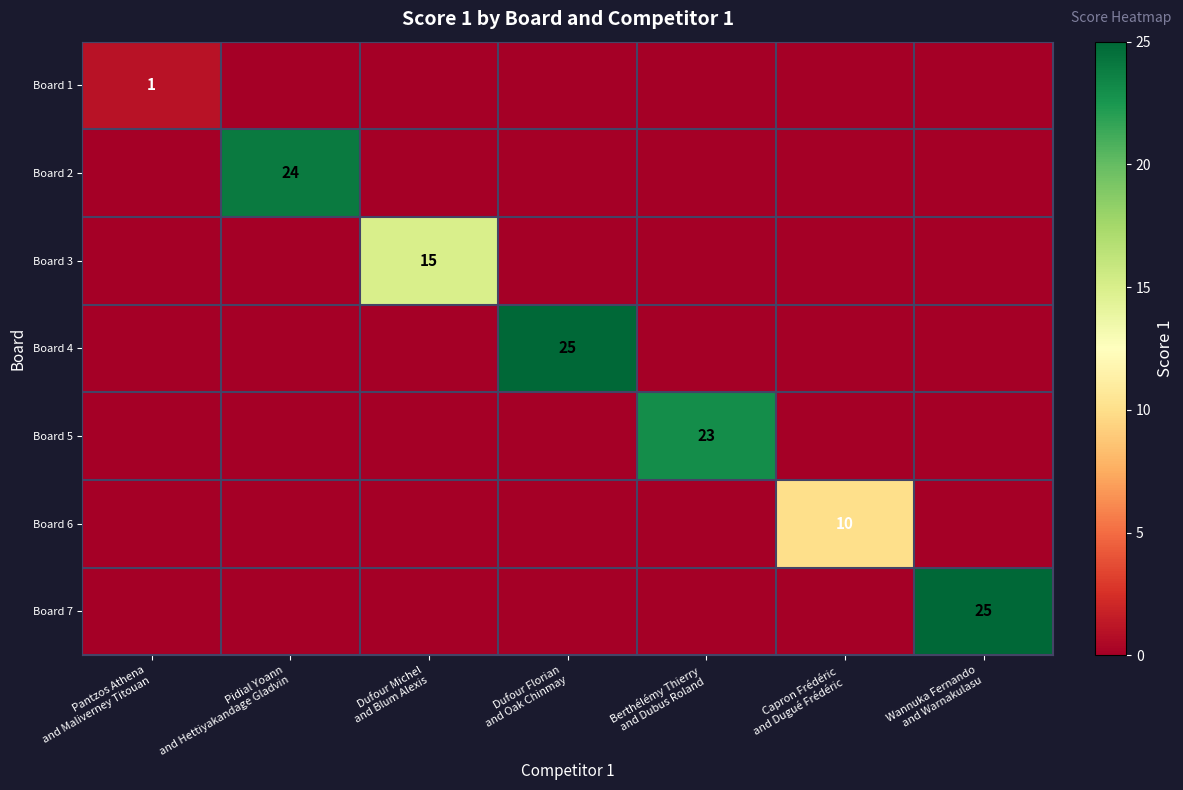

What is the total value across all series at Wannuka Fernando
and Warnakulasu?

25